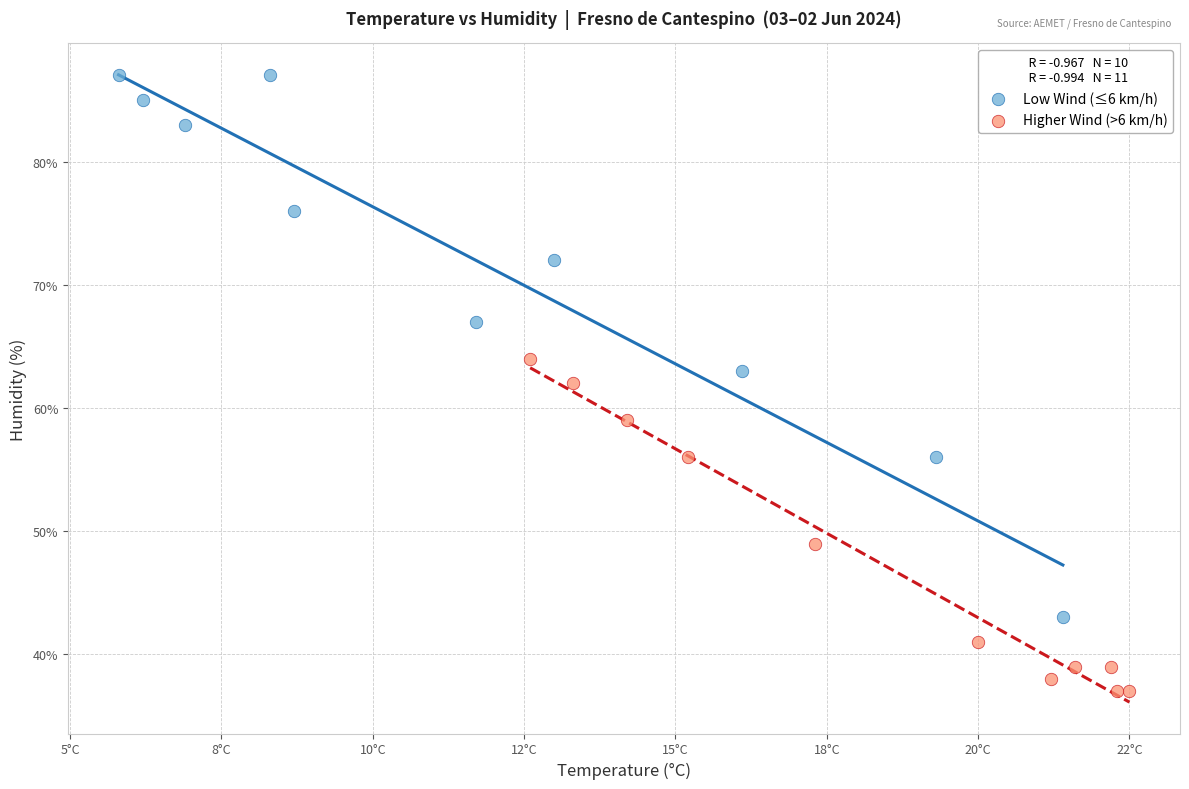

Which series has the largest Y range (max minus min)?

Low Wind (≤6 km/h)